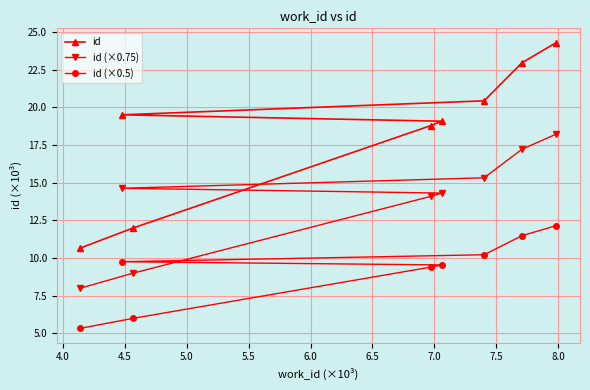

Reading right to left, transcribe all the data shown in this chart.

id: 24.3	23.0	20.4	19.1	18.8	12.0	19.5	10.7
id (×0.75): 18.2	17.2	15.3	14.3	14.1	9.0	14.6	8.0
id (×0.5): 12.2	11.5	10.2	9.5	9.4	6.0	9.8	5.3